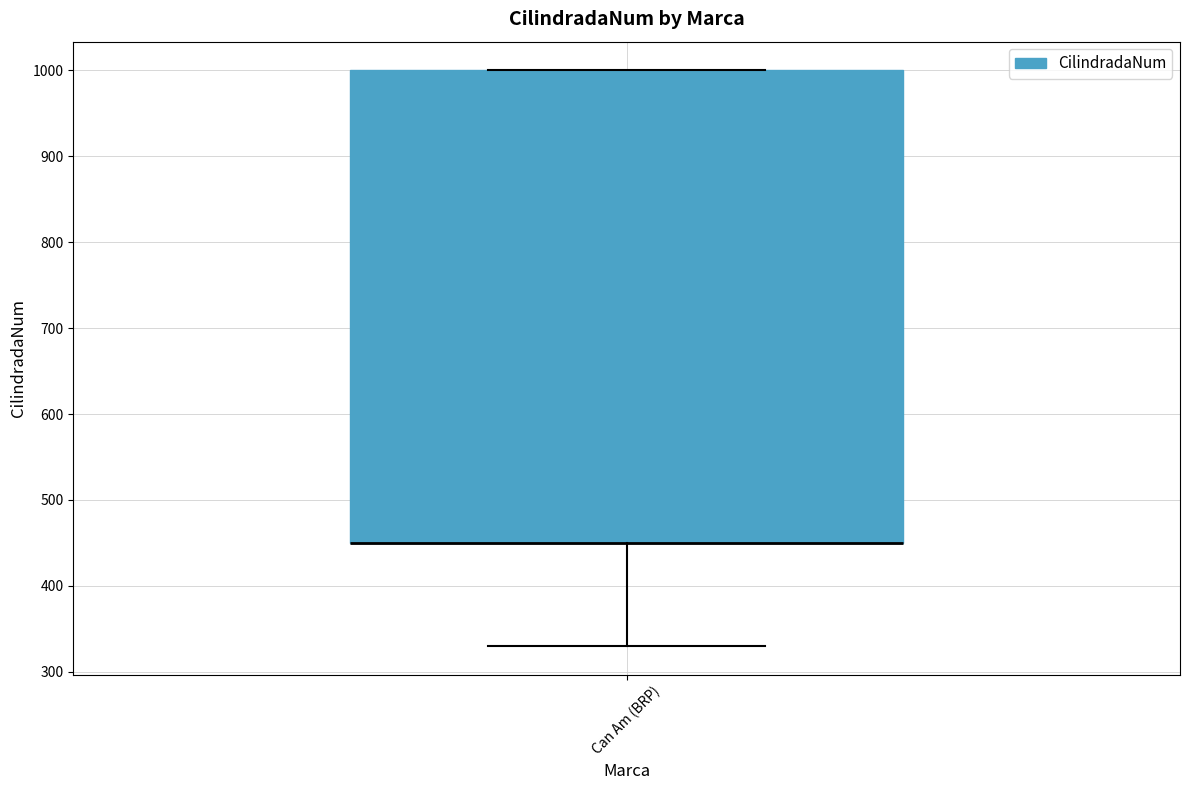

Read this box plot against the y-axis: the position of the median line, the range covered by the box, and the ends of both whiskers. The values are not printed on the chart, so give them approximately, as read against the axis.

median 450 (drawn on the box's lower edge), box 450 to 1000, whiskers 330 to 1000